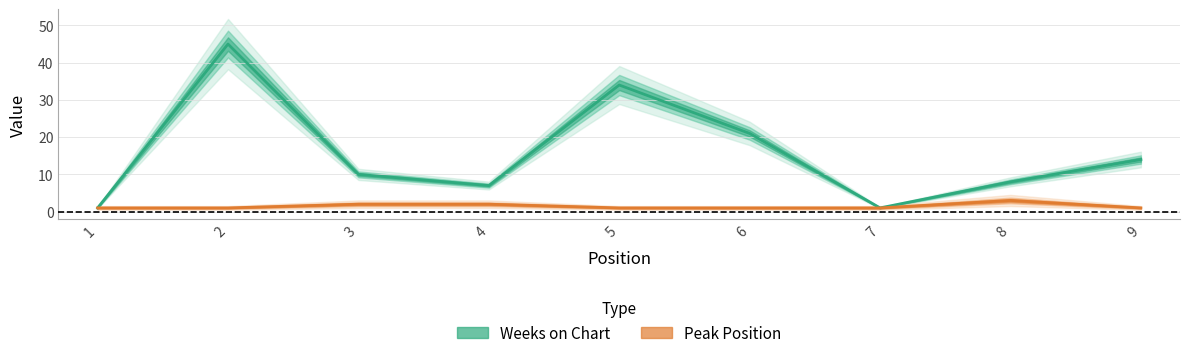

Which category has the highest value across all series?

2